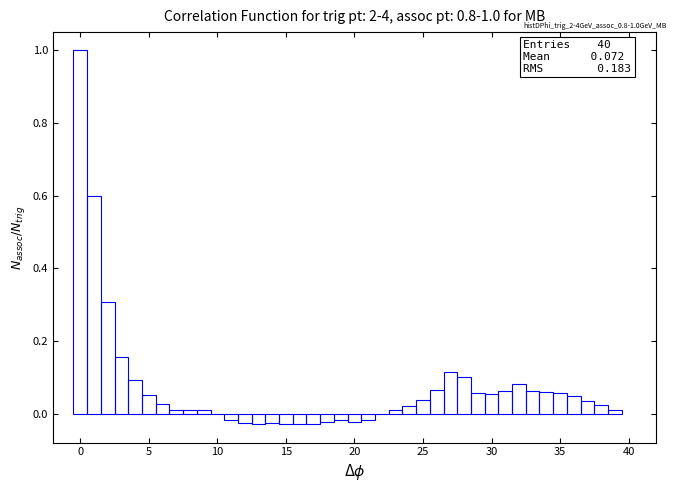

Around what value on the x-axis is the tallest bar? Give the approximate position of its centre, as read against the axis.

0.0